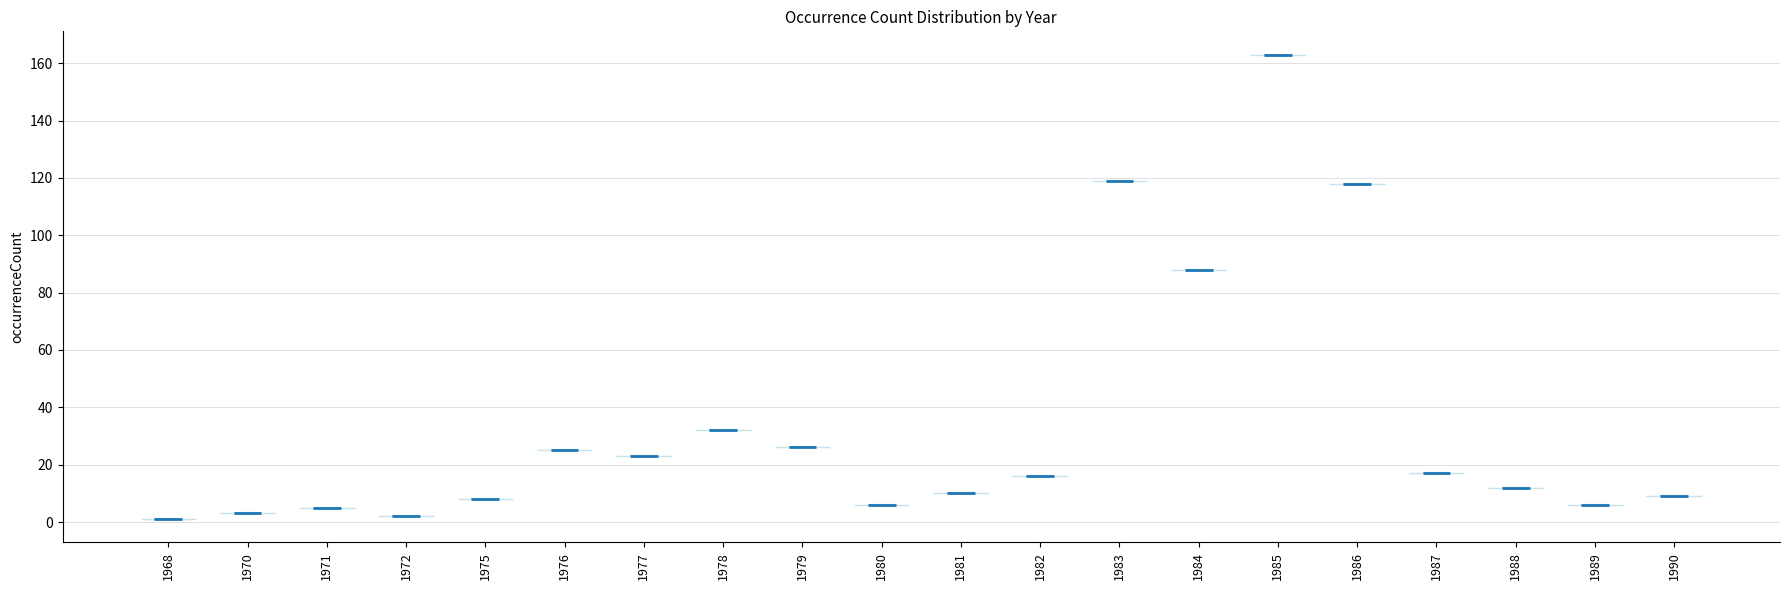

Reading left to right, read every violin against the y-axis: where its median line is, and the lowest and highest points it reaches. The values are not printed on the chart, so give them approximately, as read against the axis.

1968: median line 2, lowest point 2, highest point 2
1970: median line 4, lowest point 4, highest point 4
1971: median line 6, lowest point 6, highest point 6
1972: median line 2, lowest point 2, highest point 2
1975: median line 8, lowest point 8, highest point 8
1976: median line 26, lowest point 26, highest point 26
1977: median line 24, lowest point 24, highest point 24
1978: median line 32, lowest point 32, highest point 32
1979: median line 26, lowest point 26, highest point 26
1980: median line 6, lowest point 6, highest point 6
1981: median line 10, lowest point 10, highest point 10
1982: median line 16, lowest point 16, highest point 16
1983: median line 120, lowest point 120, highest point 120
1984: median line 88, lowest point 88, highest point 88
1985: median line 164, lowest point 164, highest point 164
1986: median line 118, lowest point 118, highest point 118
1987: median line 18, lowest point 18, highest point 18
1988: median line 12, lowest point 12, highest point 12
1989: median line 6, lowest point 6, highest point 6
1990: median line 10, lowest point 10, highest point 10